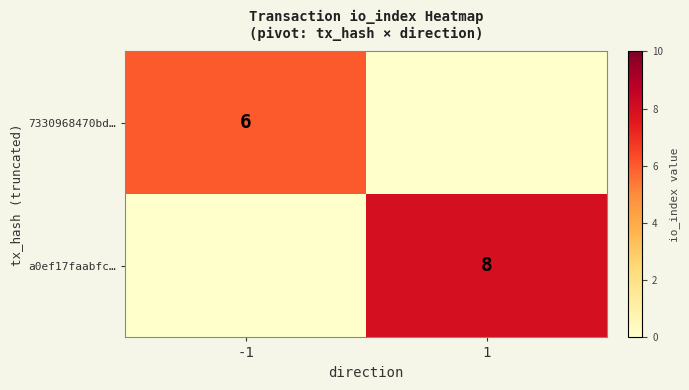

True or false: 7330968470bd… has a value of 2 at -1.

False